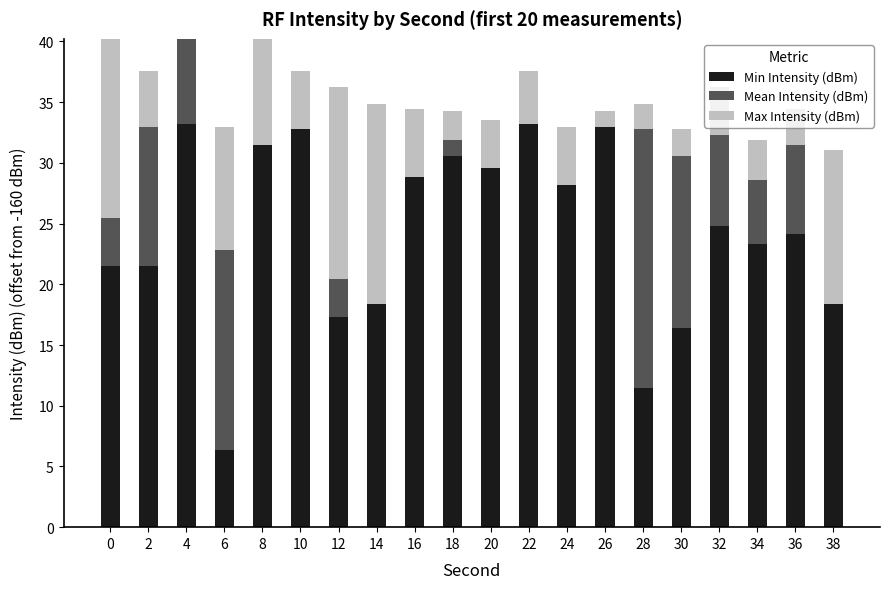

Which series changed the most between 6 and 36?

Min Intensity (dBm)